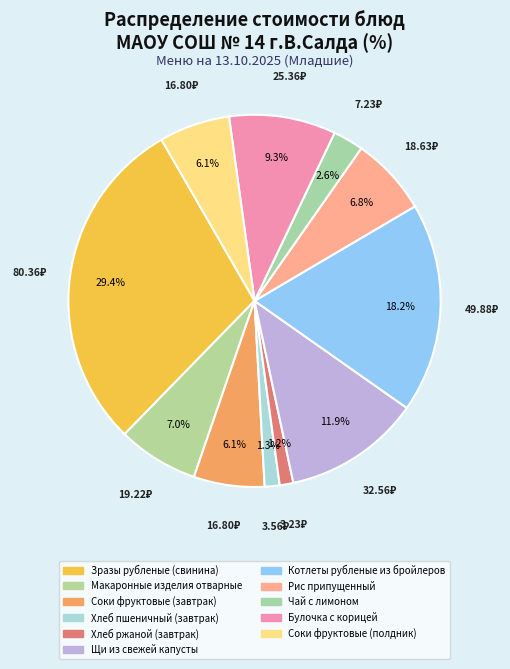

Combined, do Котлеты рубленые из бройлеров and Рис припущенный account for over 50%?

No